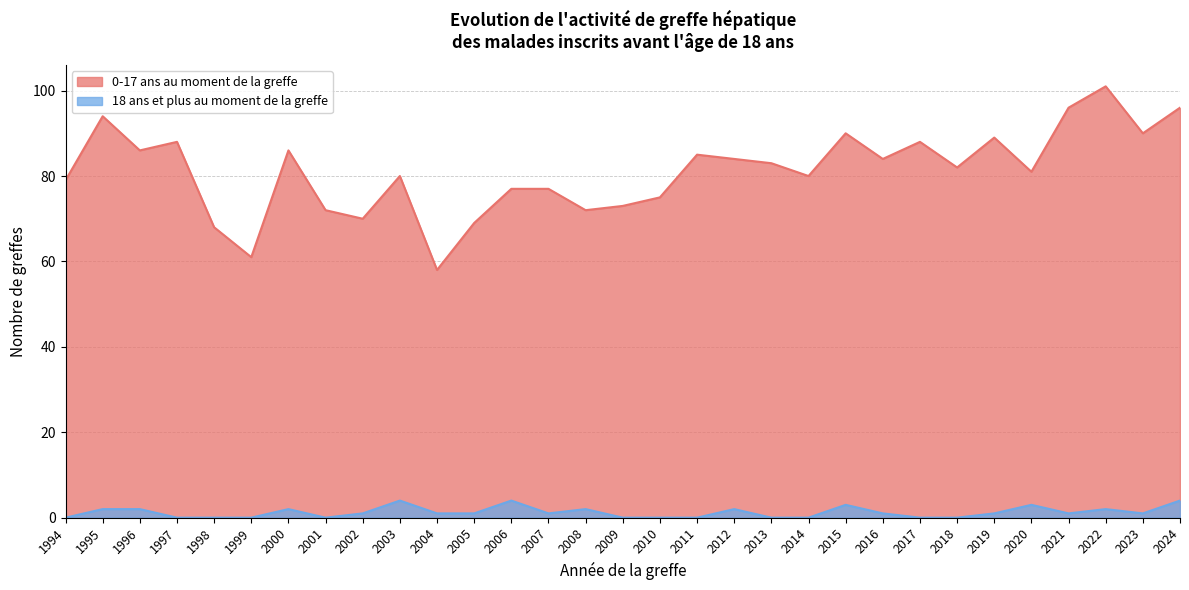

At how many categories does at least one series exceed 27?

31